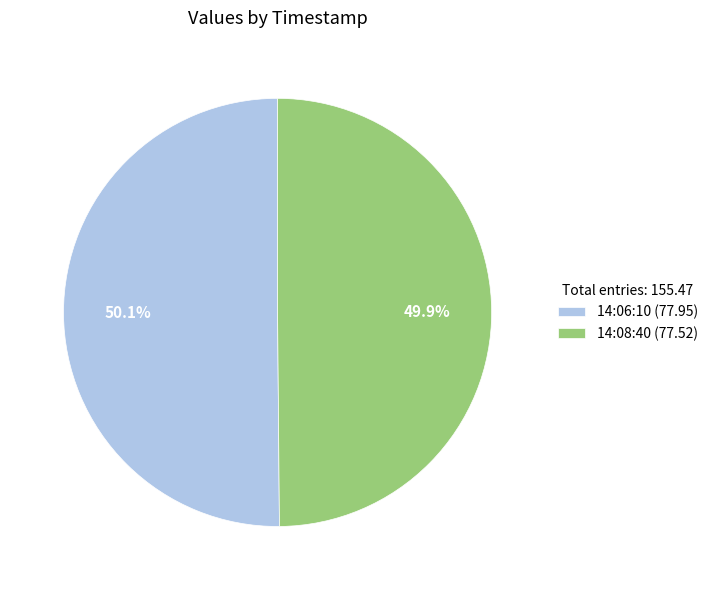

Is there a majority slice in this chart?

Yes